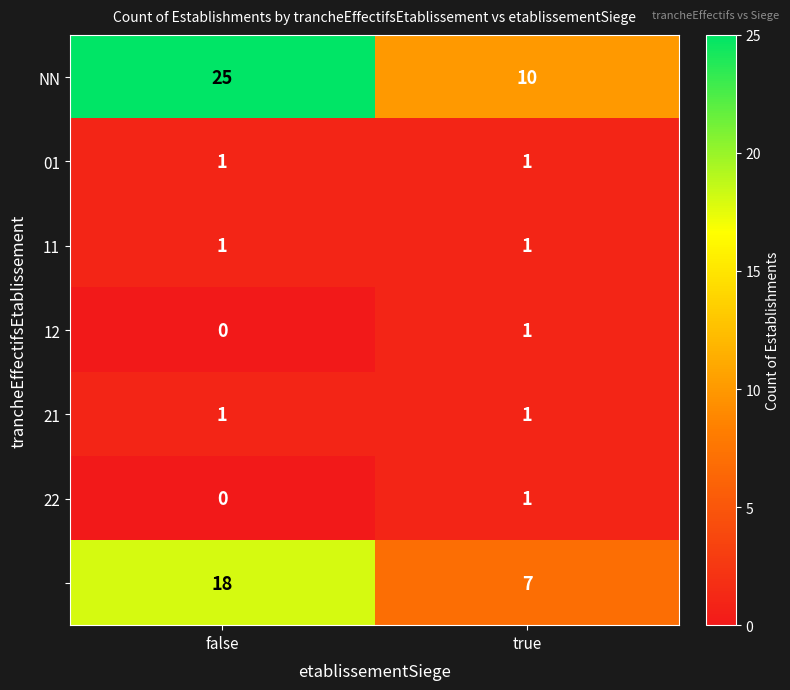

What is the maximum value shown in the chart?

25